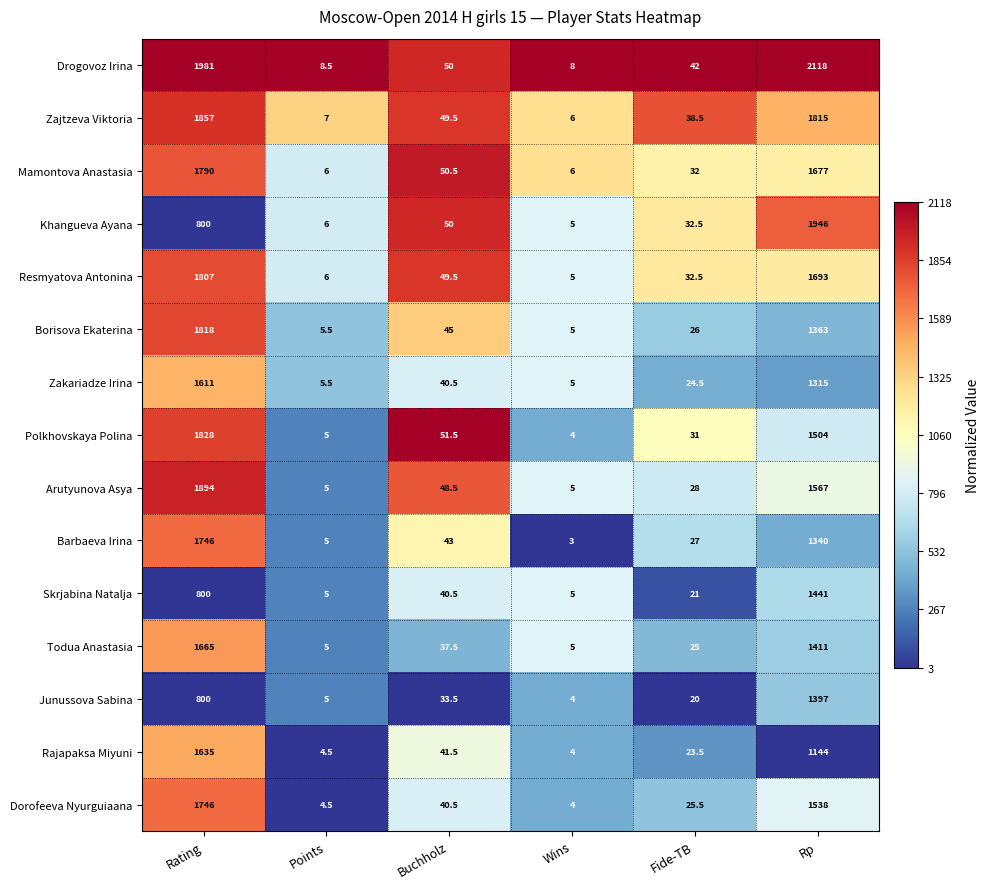

True or false: Drogovoz Irina has a value of 3093.4 at Rp.

False